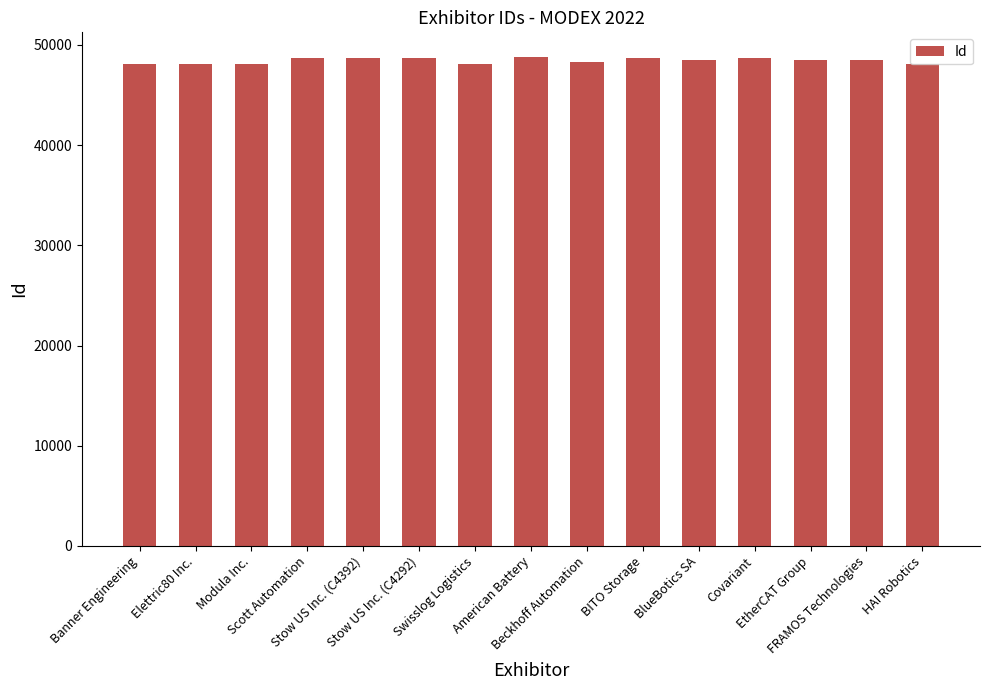

The value at Covariant is 48727. True or false?

True